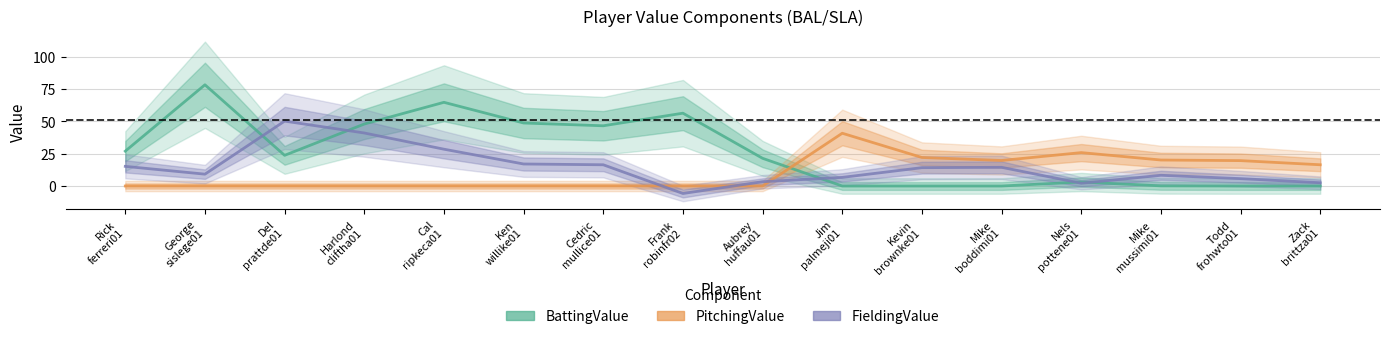

At which label is FieldingValue closest to 22?

Ken
willike01